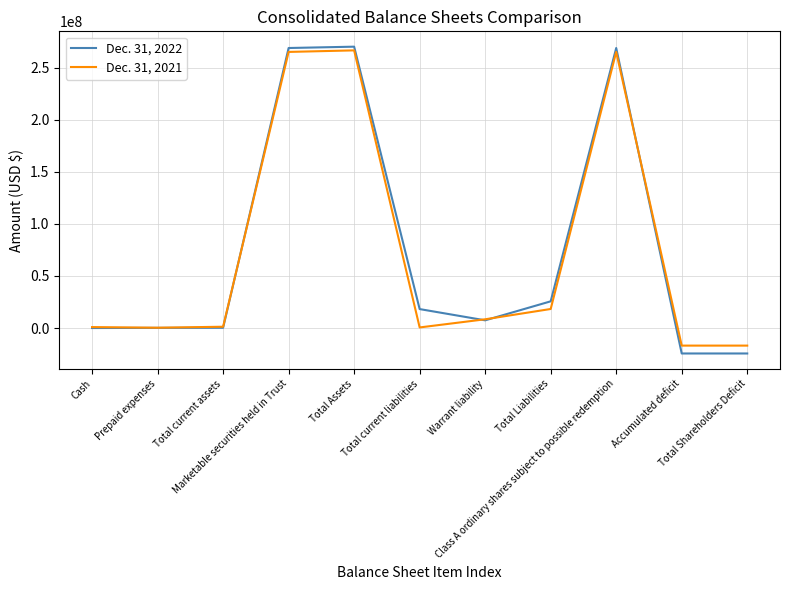

What is the difference between the maximum and second lowest values in the Dec. 31, 2022 series?

294584352